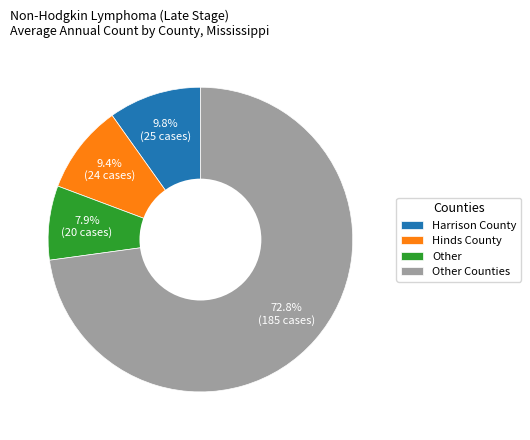

Does any single category account for the majority?

Yes